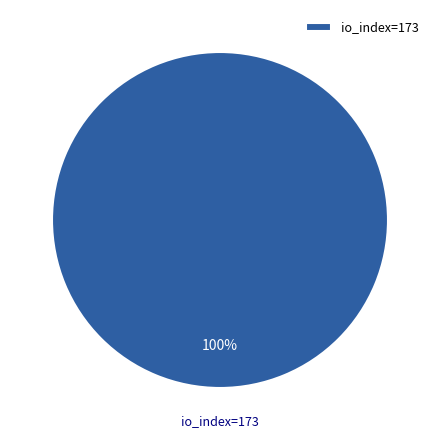

The io_index=173 slice represents 100% of the pie. True or false?

True